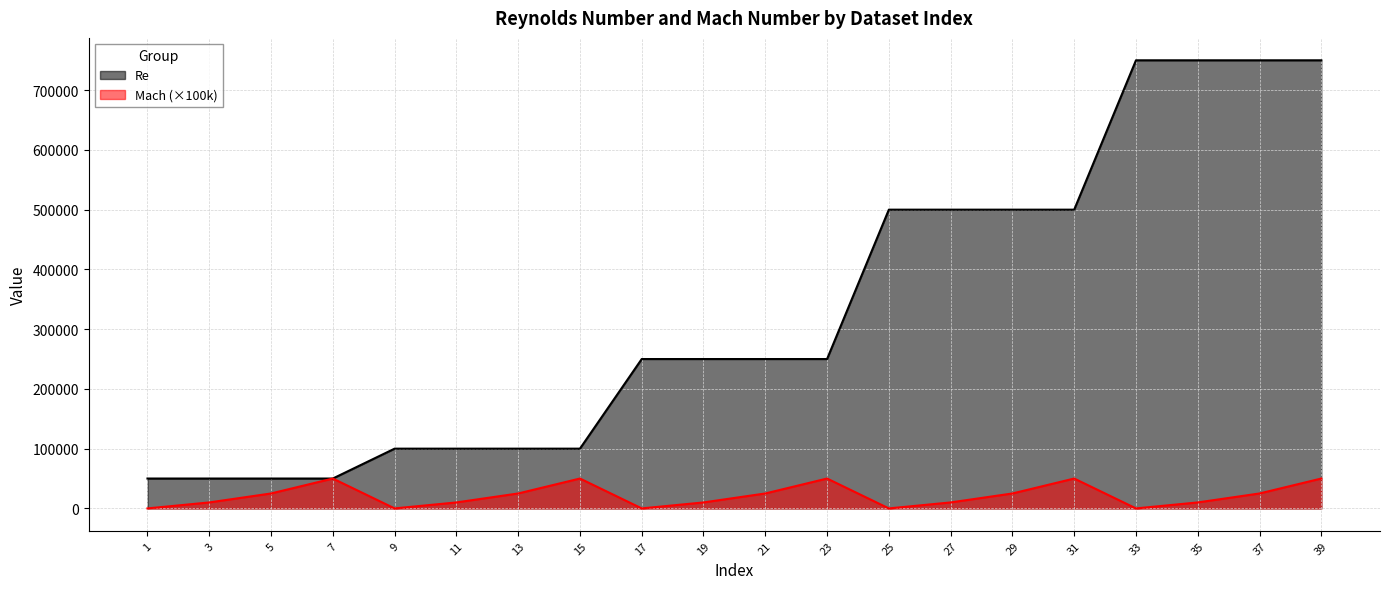

How many values in Mach are above zero?

15